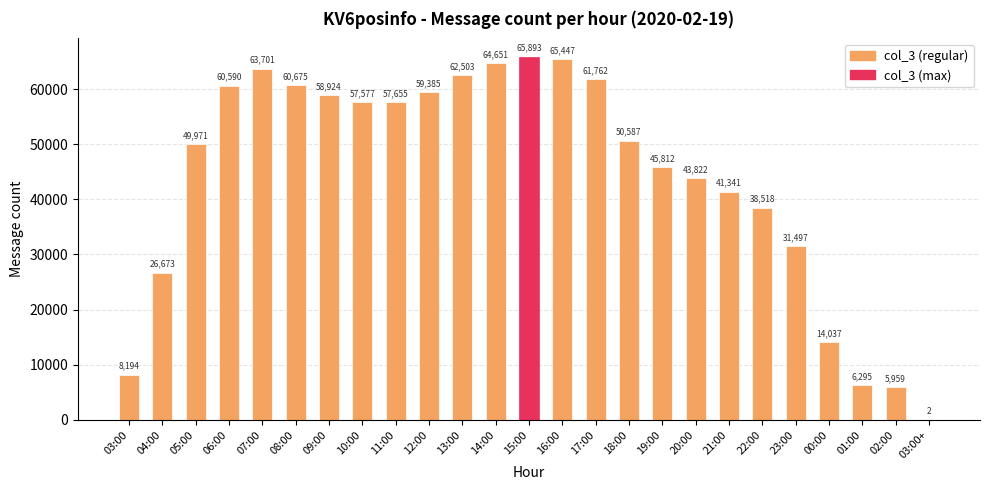

The chart shows a value of 26673 at 04:00. True or false?

True